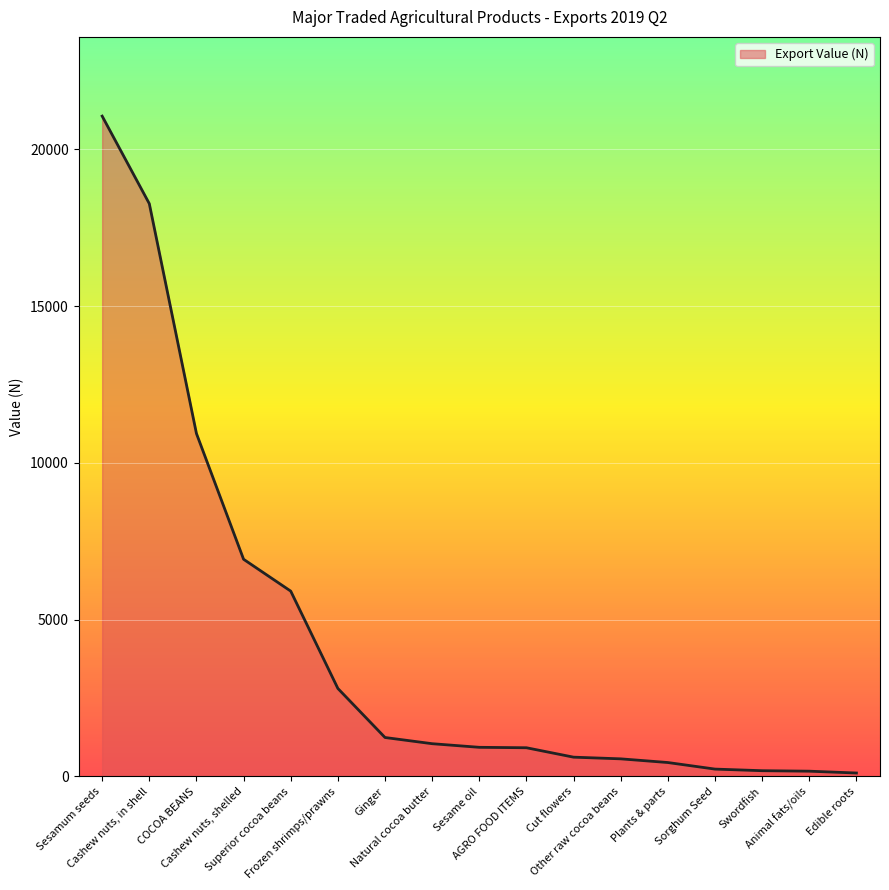

What is the difference between the values at AGRO FOOD ITEMS and Frozen shrimps/prawns?

1891.6